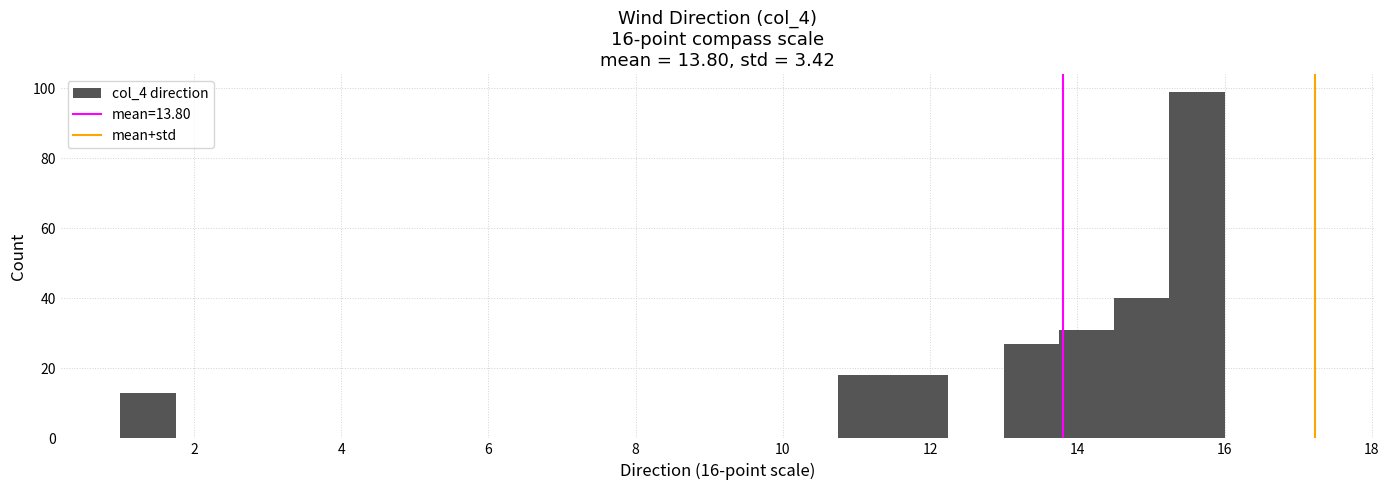

Read against the x-axis, roughly where is the centre of the tallest bar?

15.6